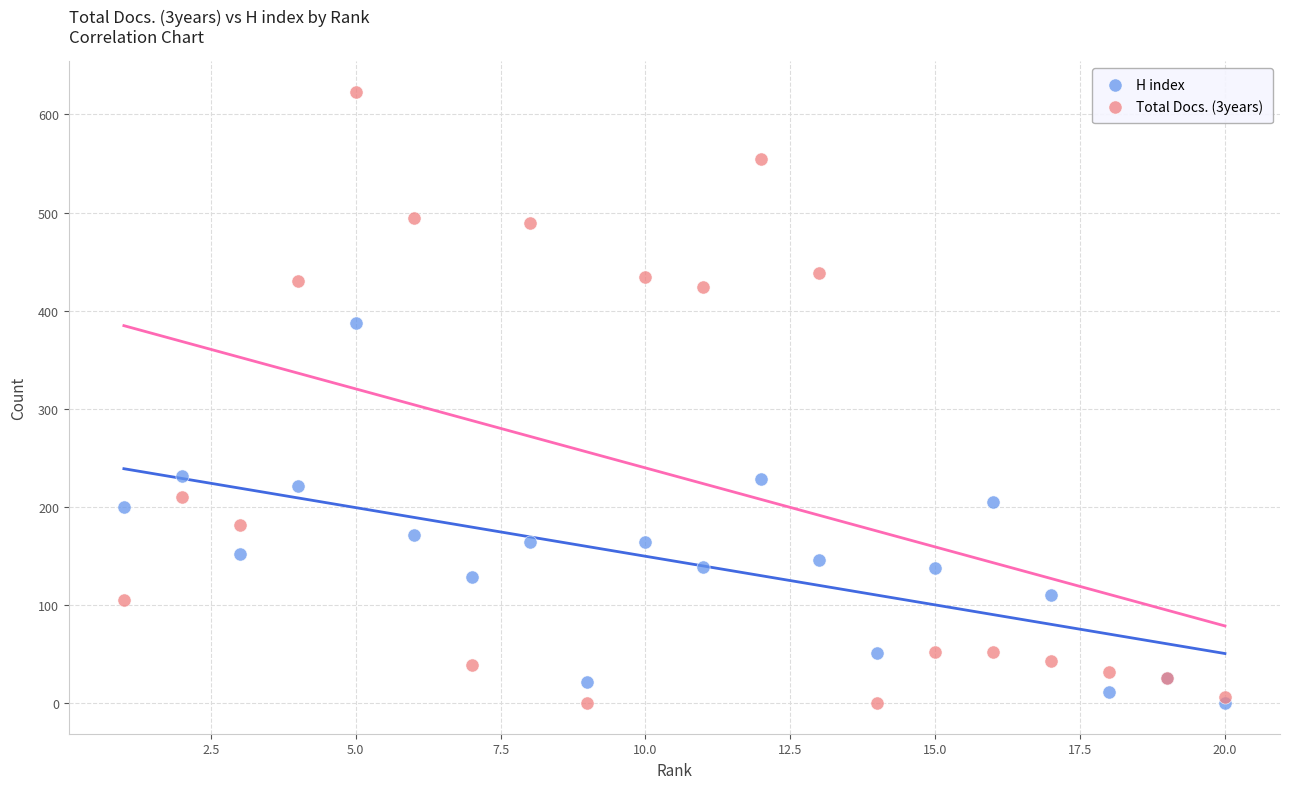

Which series has the widest spread of Y values?

Total Docs. (3years)